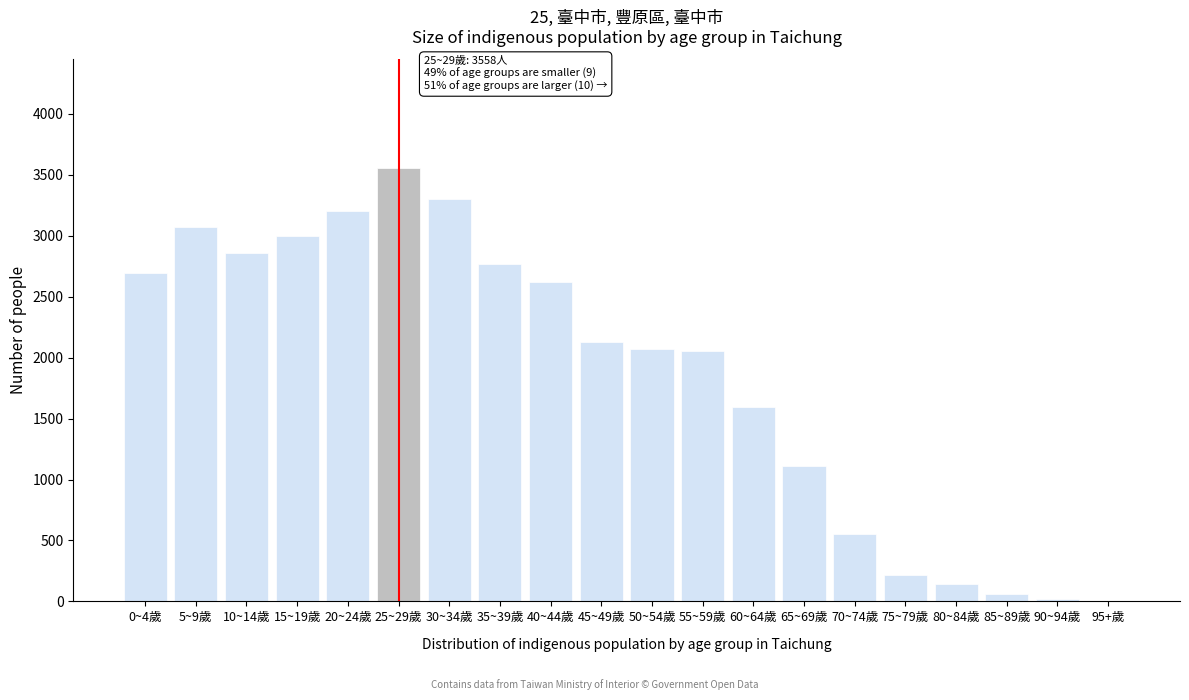

What is the sum of all values?

37022